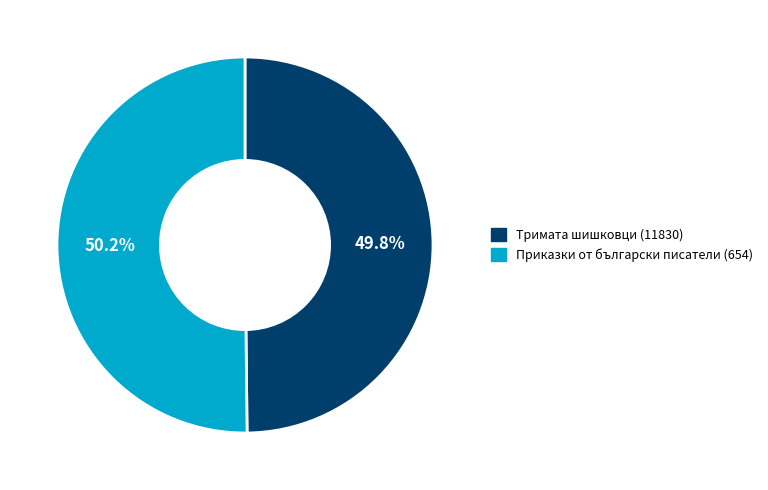

Is there any slice that represents more than half of the pie?

Yes